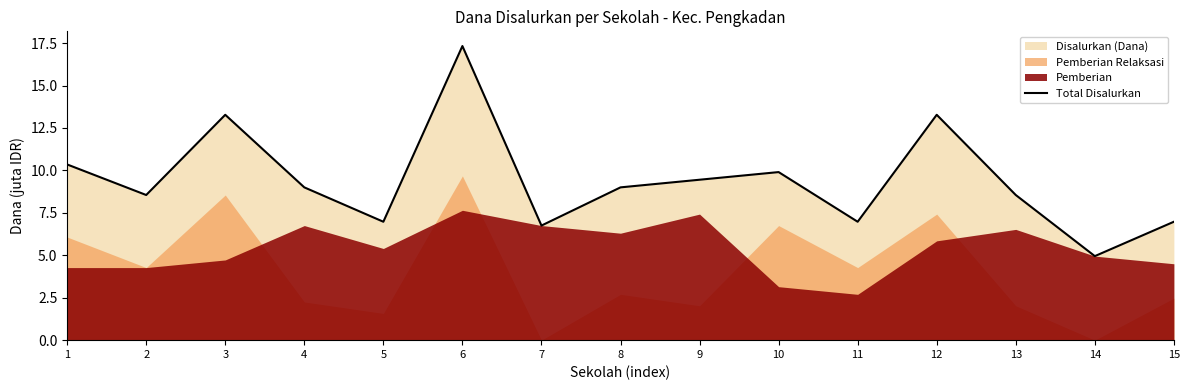

Is it true that the value at 15 is 4.2?

False